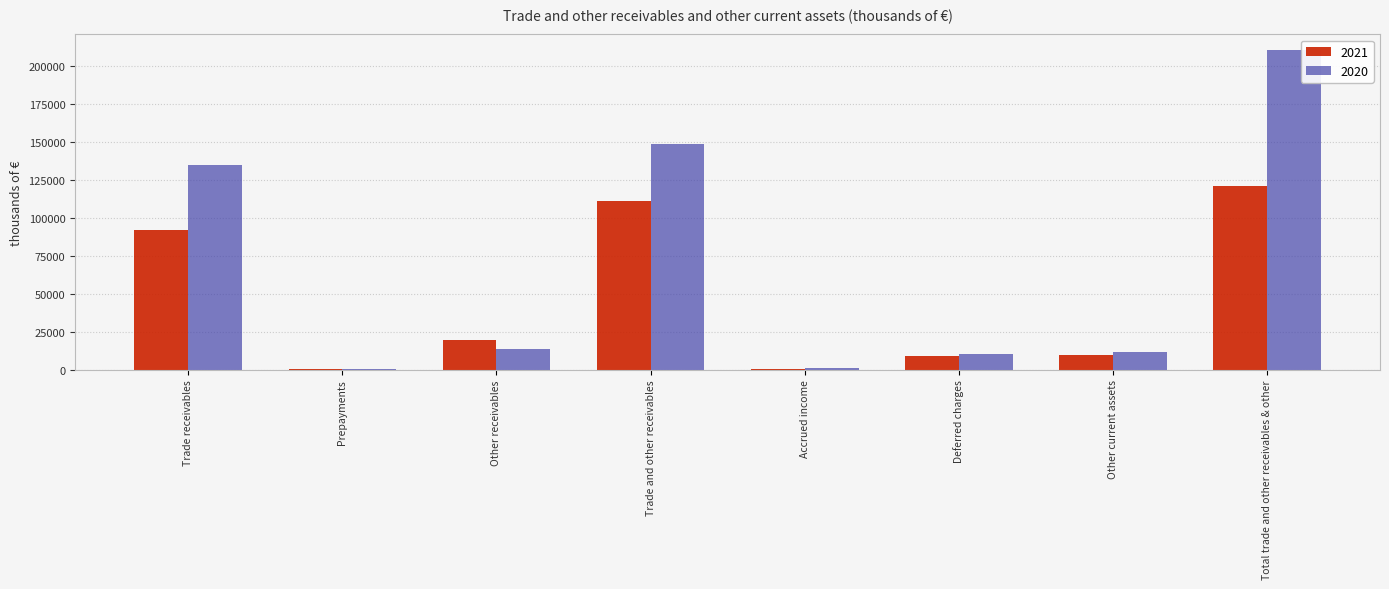

Where does the 2020 series first go above 13568?

Trade receivables